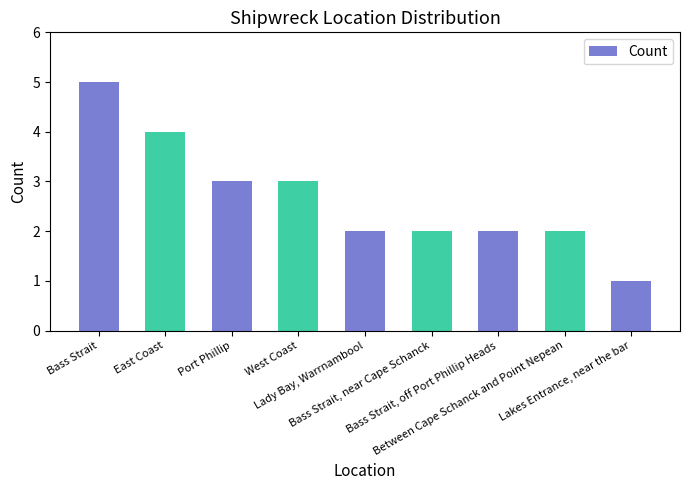

What is the difference between the maximum and second lowest values?

3